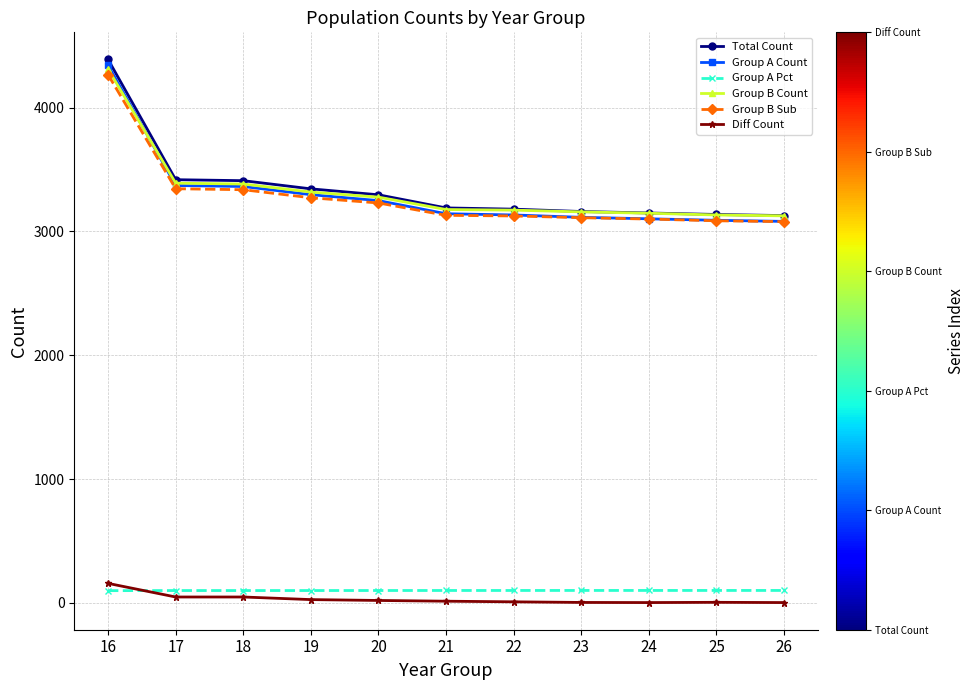

What is the value of the Group B Count point at the 7th from the left?

3172.0